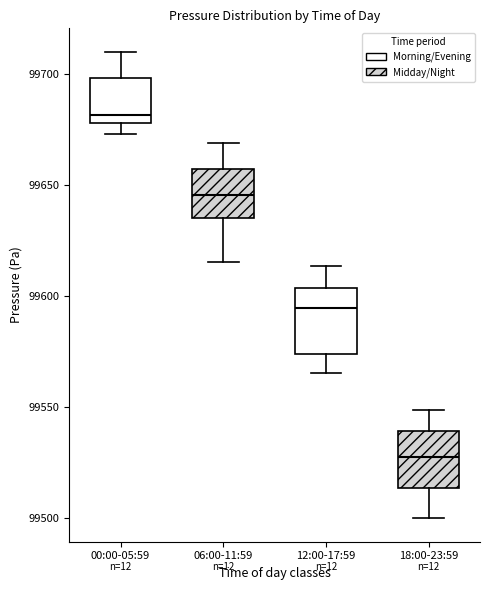

Where is the lower edge of the box for 06:00-11:59 on the y-axis? The values are not printed on the chart, so give them approximately, as read against the axis.

99635